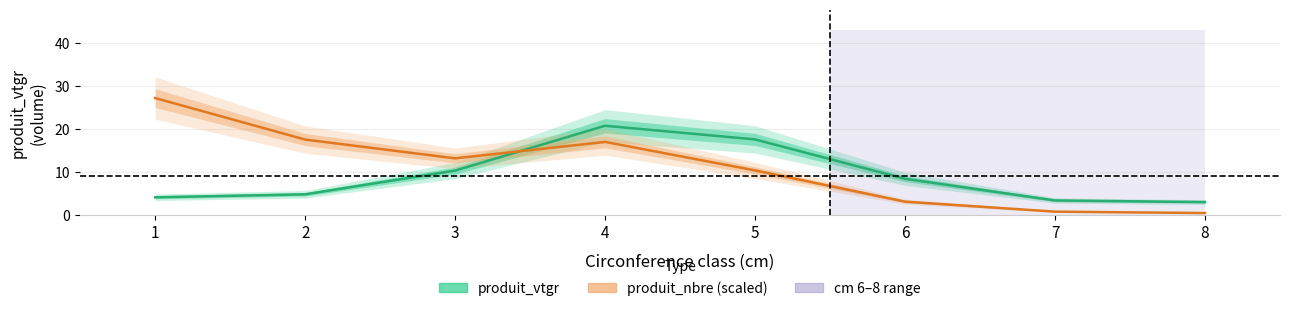

Rank the series at 4 from highest to lowest value.

produit_vtgr, produit_nbre (scaled)